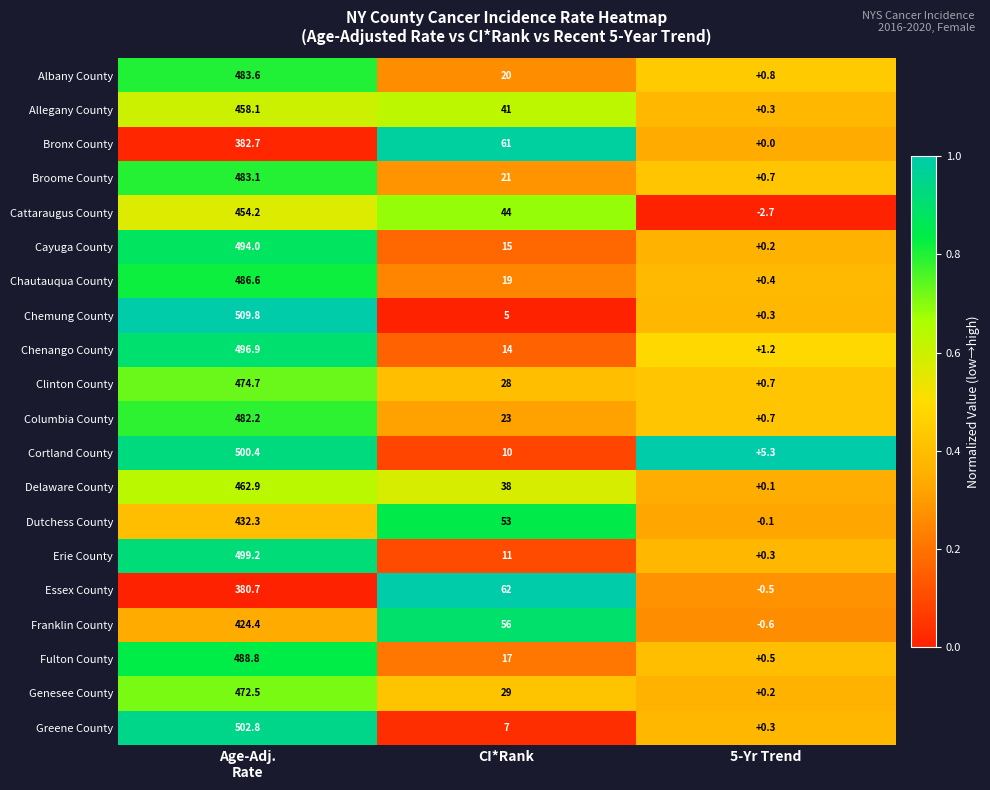

At which label is Essex County closest to 190?

CI*Rank